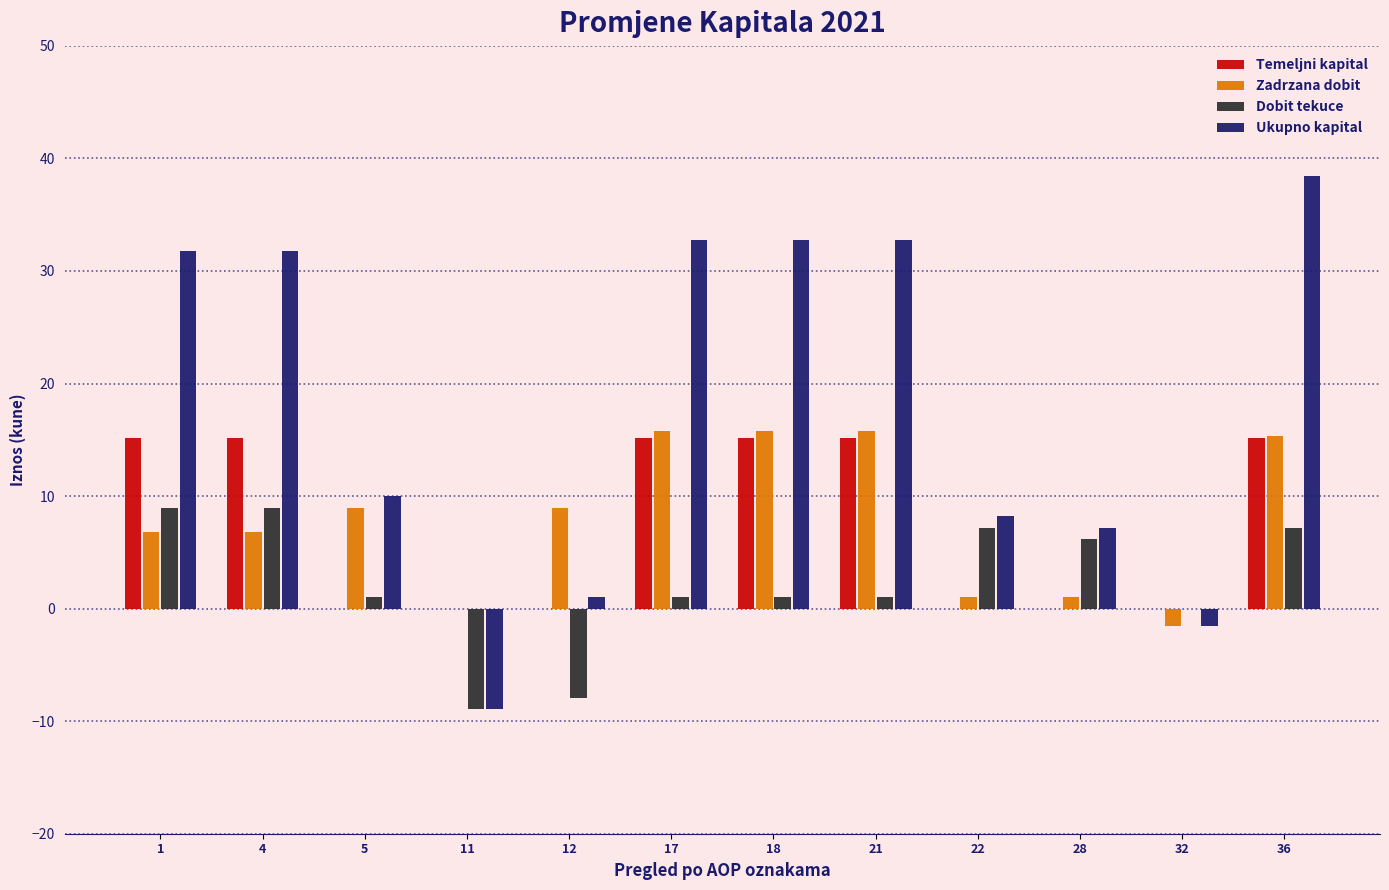

Which category has the highest value across all series?

36